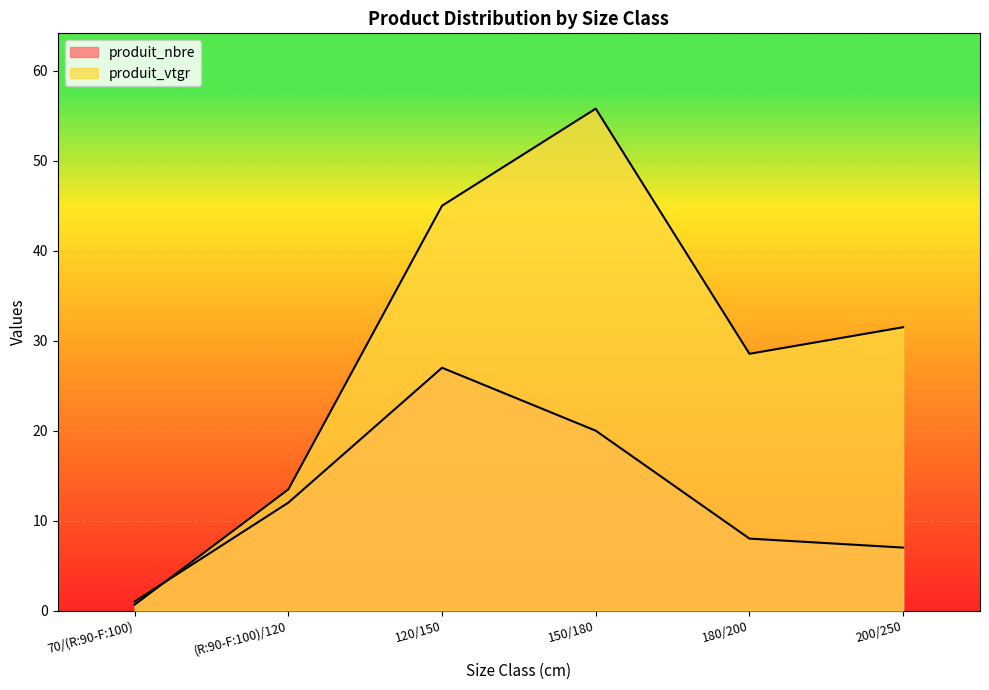

At which category does produit_vtgr reach its first local valley?

180/200